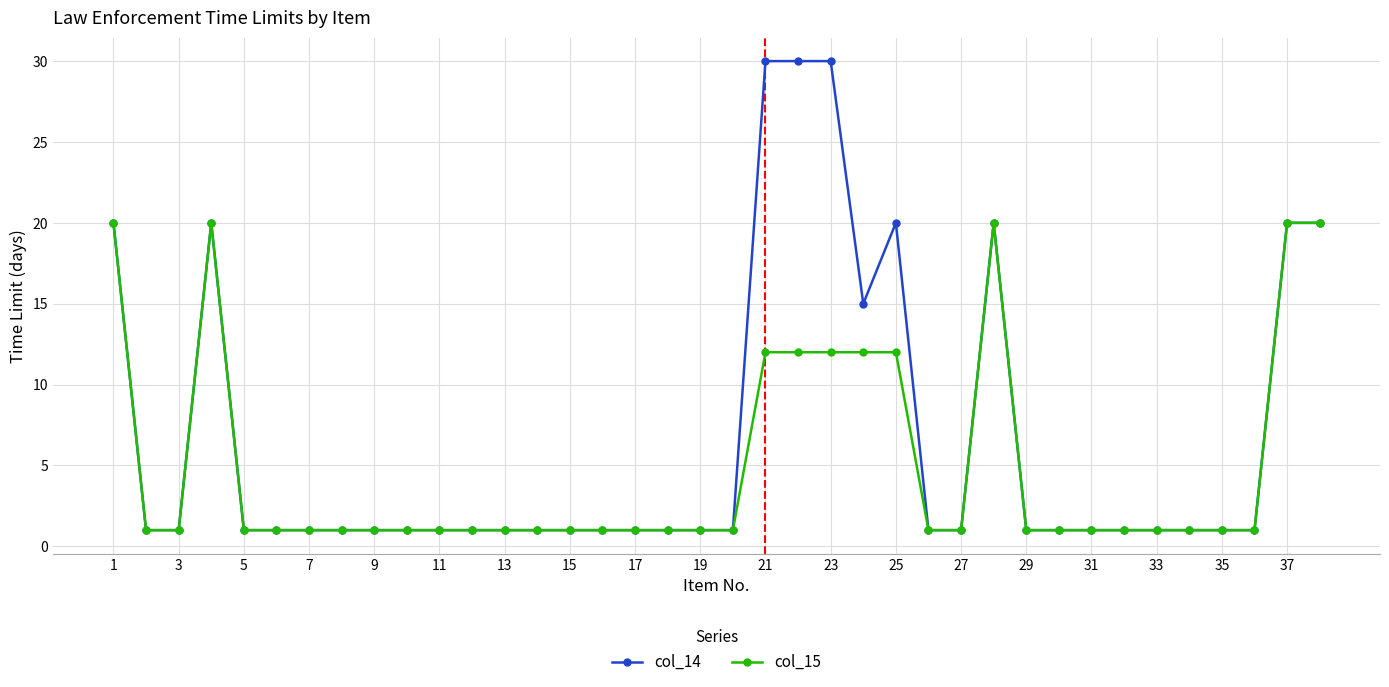

Reading left to right, extract all data points from this chart.

col_14: 20	1	1	20	1	1	1	1	1	1	1	1	1	1	1	1	1	1	1	1	30	30	30	15	20	1	1	20	1	1	1	1	1	1	1	1	20	20
col_15: 20	1	1	20	1	1	1	1	1	1	1	1	1	1	1	1	1	1	1	1	12	12	12	12	12	1	1	20	1	1	1	1	1	1	1	1	20	20